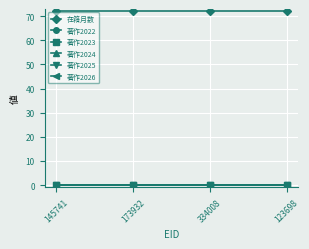

Does the chart have visible grid lines?

Yes